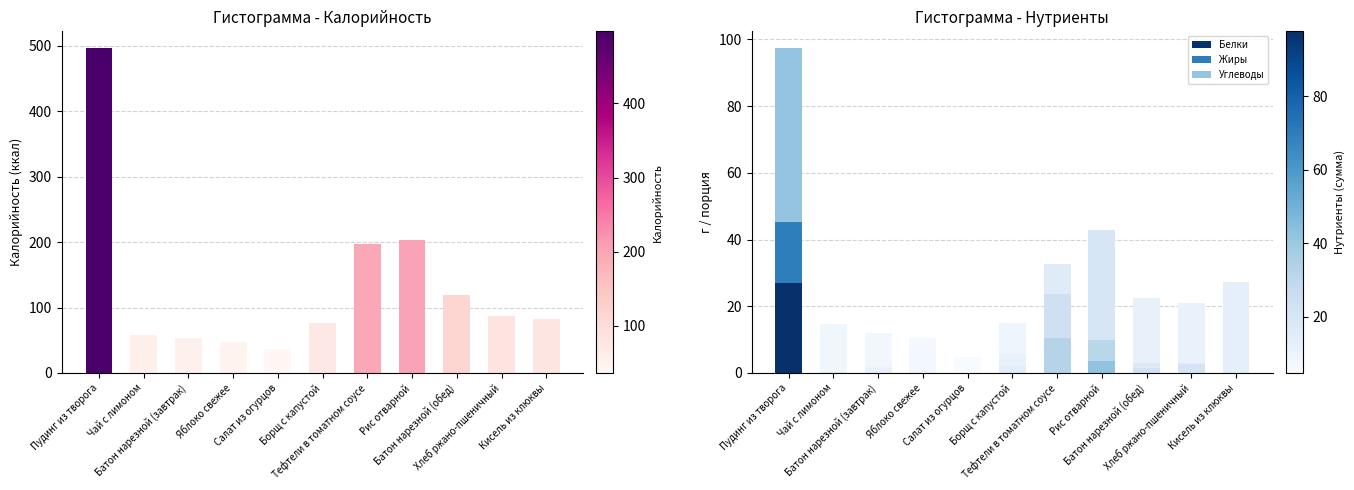

Count the number of categories in the chart.

11